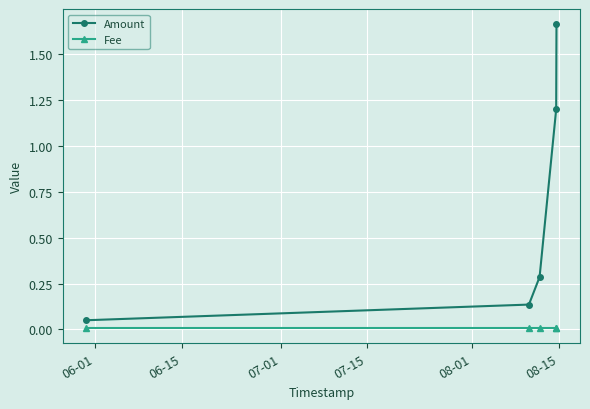

What is the value of the Amount point at the 4th from the left?

1.2